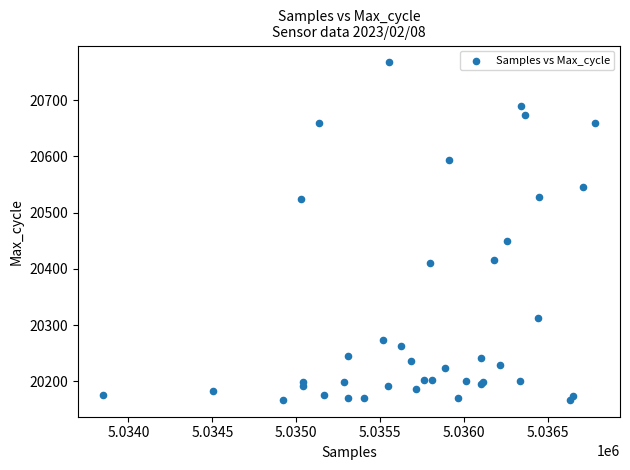

What Y value in the scatter plot is closest to 20467?

20449